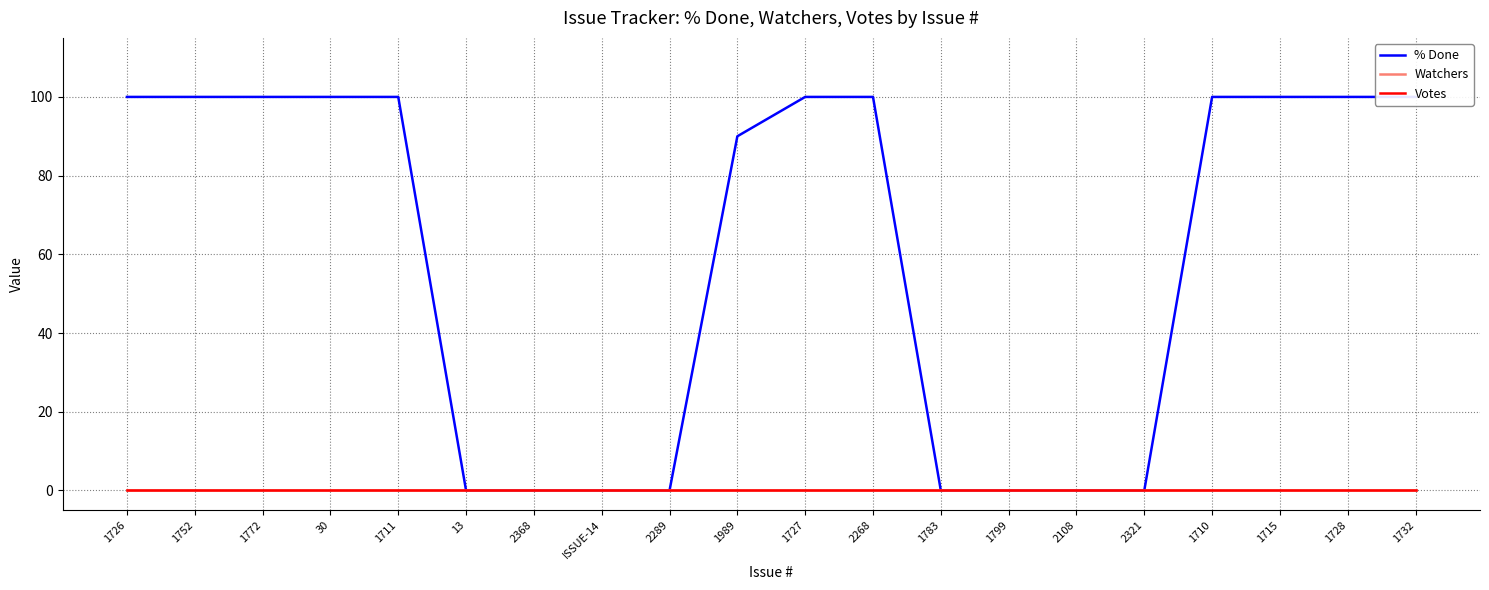

How many series are shown in this chart?

3